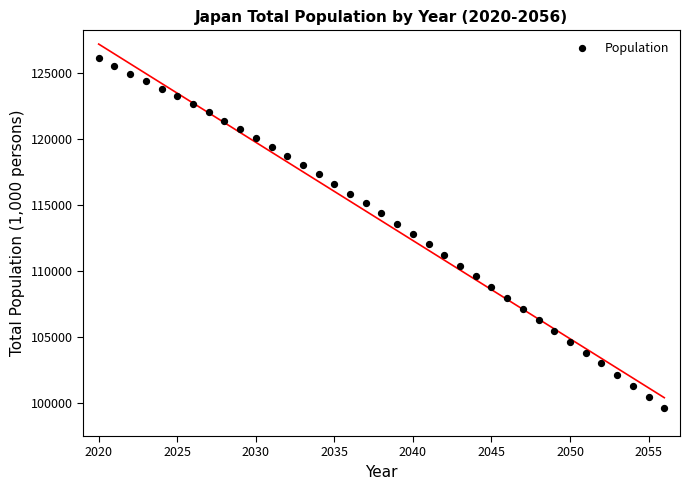

What is the range of X values (max minus min)?

36.0